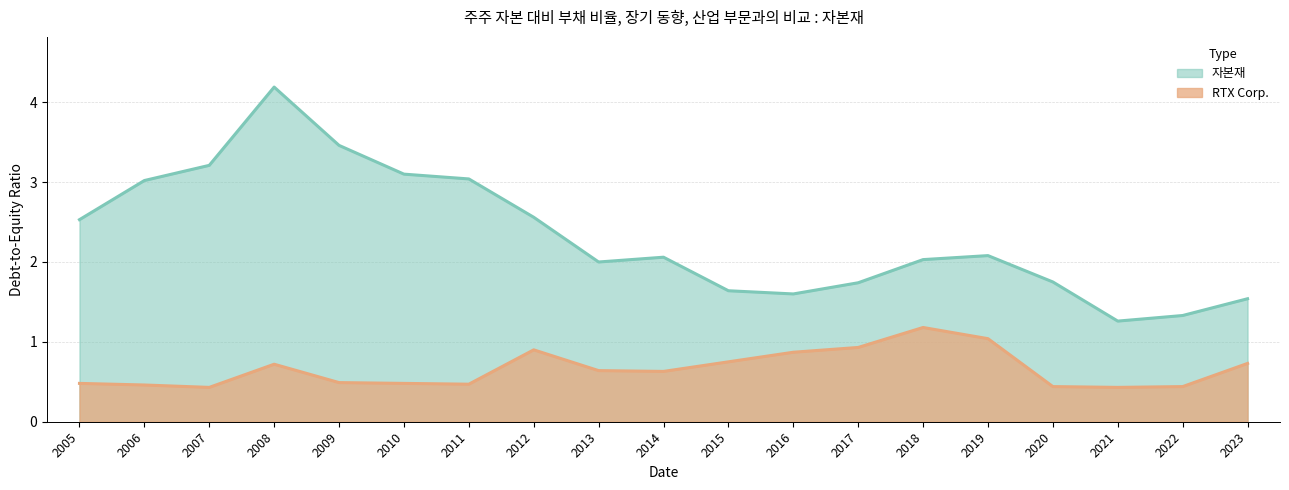

Rank the categories by 자본재 value from highest to lowest.

2008, 2009, 2007, 2010, 2011, 2006, 2012, 2005, 2019, 2014, 2018, 2013, 2020, 2017, 2015, 2016, 2023, 2022, 2021